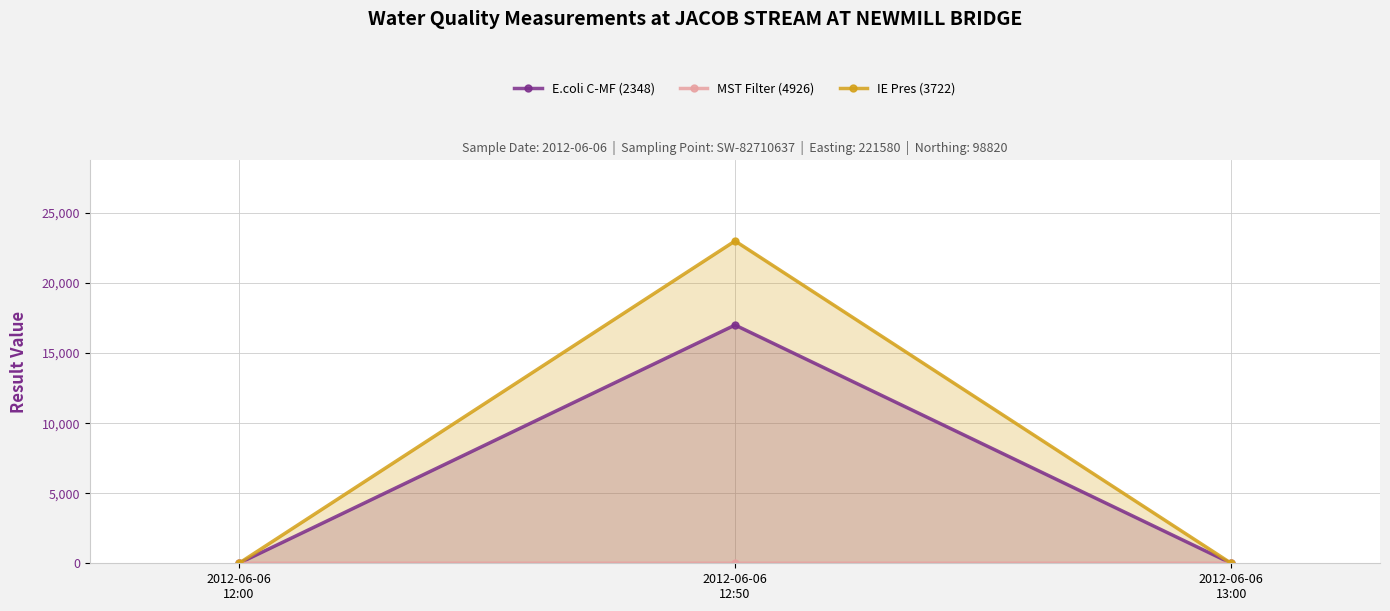

How many data points in E.coli C-MF (2348) are above 0?

1